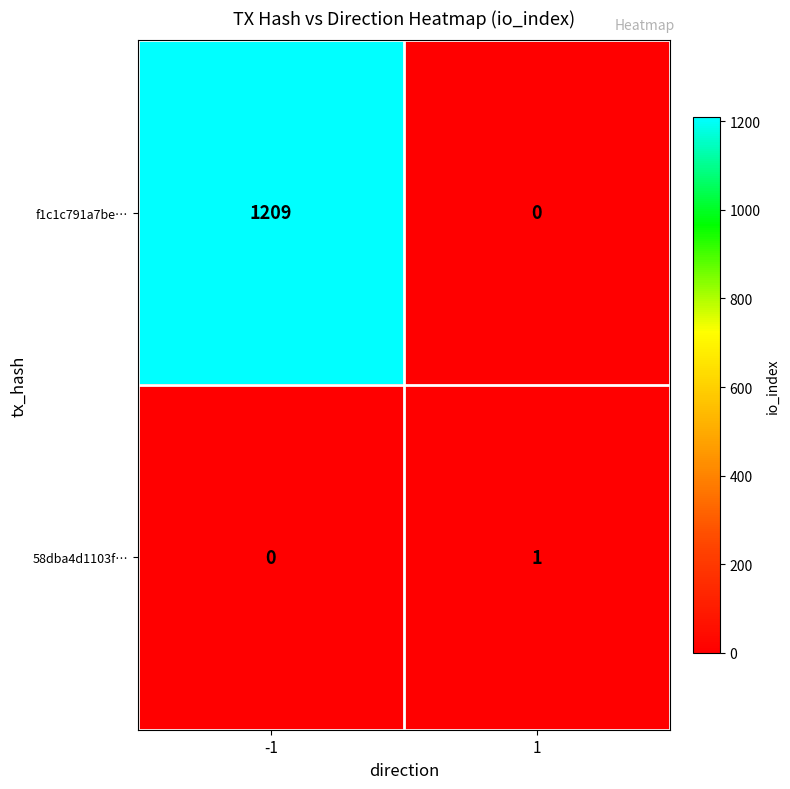

Reading left to right, extract all data points from this chart.

f1c1c791a7be…: -1=1209	1=0
58dba4d1103f…: -1=0	1=1